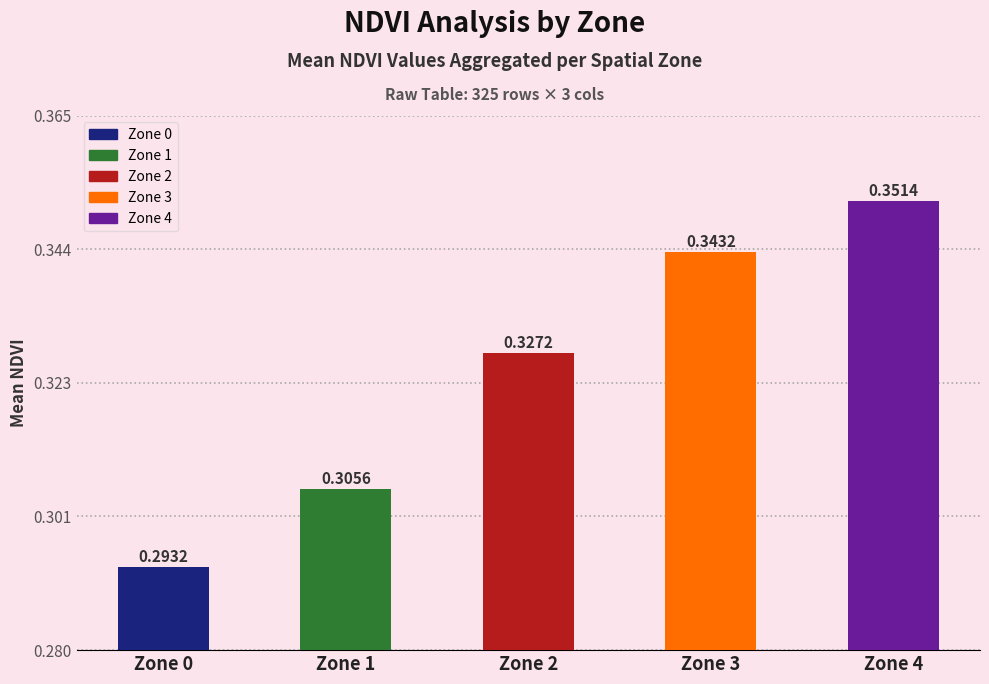

Rank the categories by value from highest to lowest.

Zone 4, Zone 3, Zone 2, Zone 1, Zone 0